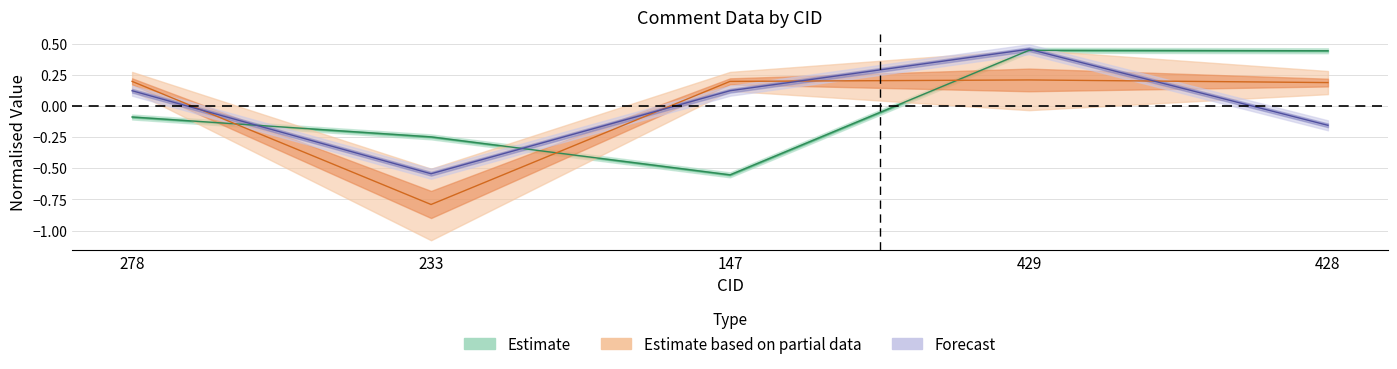

Rank the categories by Line_C value from highest to lowest.

429, 278, 147, 428, 233